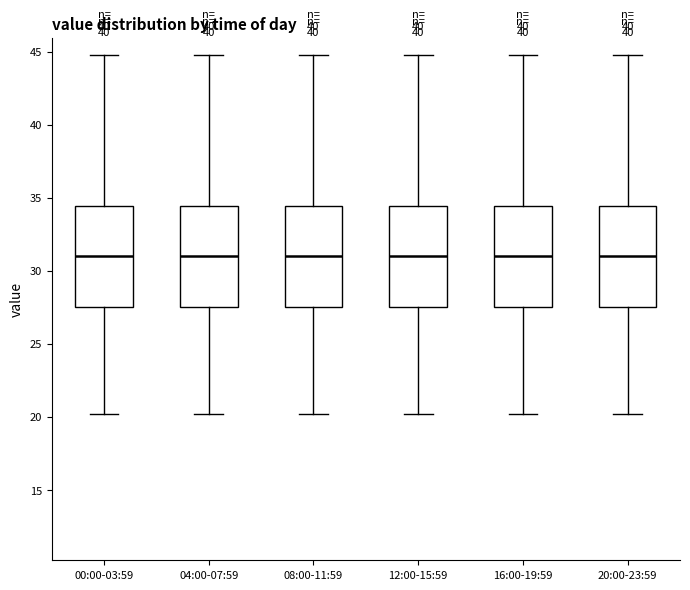

Reading left to right, transcribe this box plot: for each box, give where its median line is, the range the box spans, and where its two whiskers end, as read against the y-axis. The values are not printed on the chart, so give them approximately, as read against the axis.

00:00-03:59: median 31.0, box 27.5 to 34.5, whiskers 20.0 to 44.5
04:00-07:59: median 31.0, box 27.5 to 34.5, whiskers 20.0 to 44.5
08:00-11:59: median 31.0, box 27.5 to 34.5, whiskers 20.0 to 44.5
12:00-15:59: median 31.0, box 27.5 to 34.5, whiskers 20.0 to 44.5
16:00-19:59: median 31.0, box 27.5 to 34.5, whiskers 20.0 to 44.5
20:00-23:59: median 31.0, box 27.5 to 34.5, whiskers 20.0 to 44.5